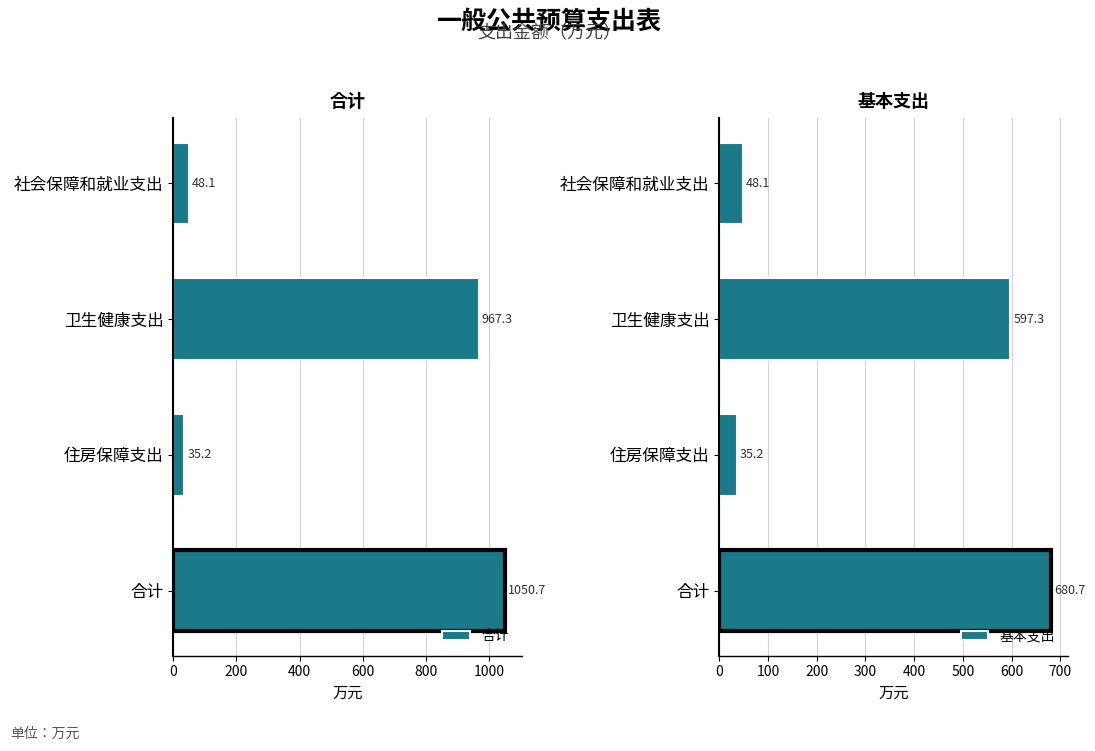

True or false: 基本支出 has a value of 1063.1 at 卫生健康支出.

False